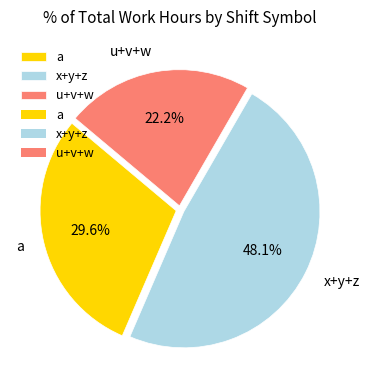

Which has a higher value, x+y+z or u+v+w?

x+y+z